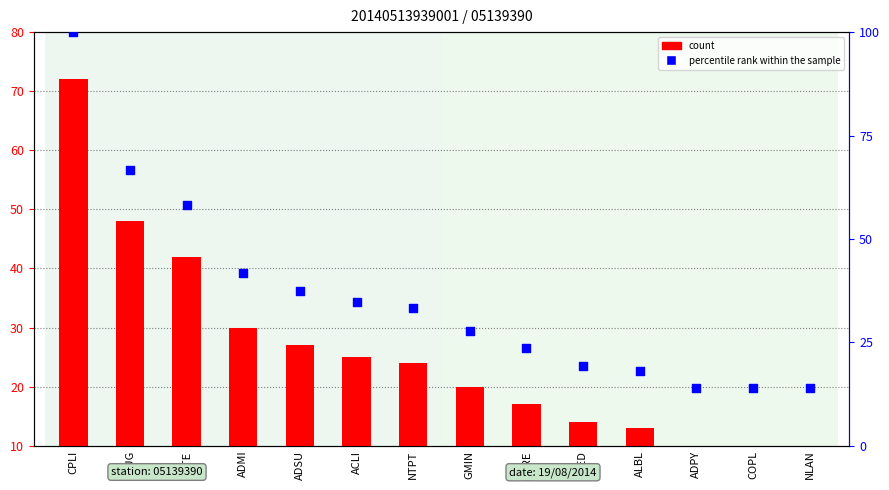

Which series has the largest Y range (max minus min)?

percentile rank within the sample